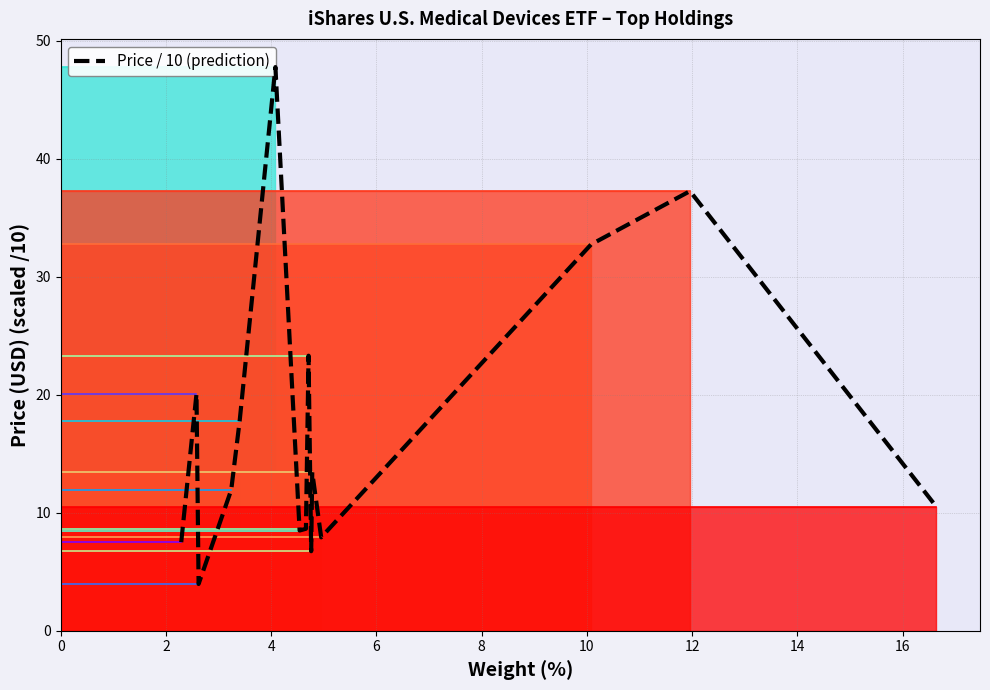

How many data points are less than 11?

7